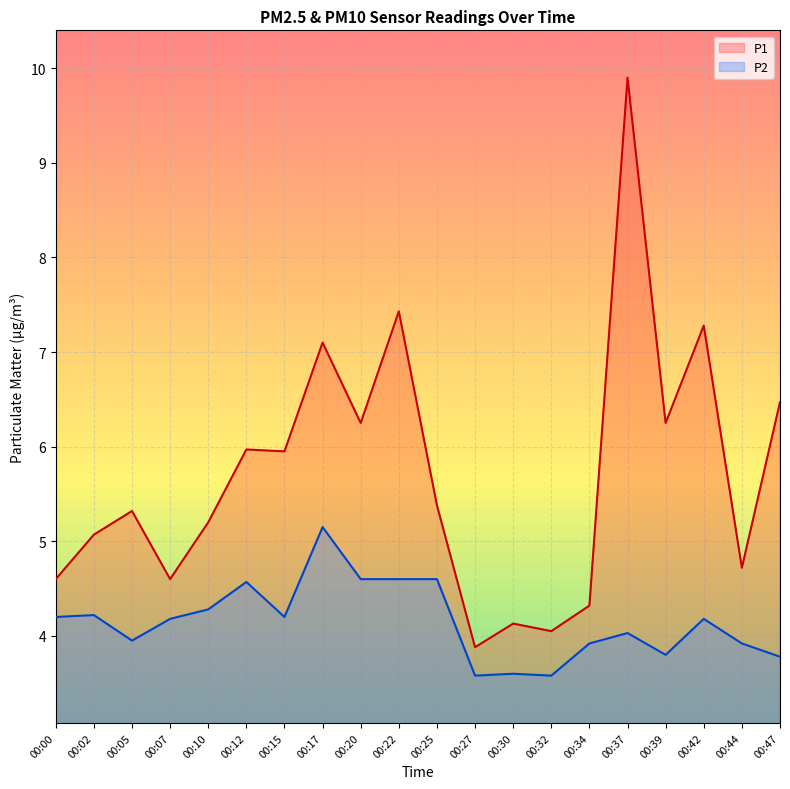

Reading left to right, extract all data points from this chart.

P1: 00:00=4.6	00:02=5.1	00:05=5.3	00:07=4.6	00:10=5.2	00:12=6.0	00:15=6.0	00:17=7.1	00:20=6.2	00:22=7.4	00:25=5.4	00:27=3.9	00:30=4.1	00:32=4.0	00:34=4.3	00:37=9.9	00:39=6.2	00:42=7.3	00:44=4.7	00:47=6.5
P2: 00:00=4.2	00:02=4.2	00:05=4.0	00:07=4.2	00:10=4.3	00:12=4.6	00:15=4.2	00:17=5.2	00:20=4.6	00:22=4.6	00:25=4.6	00:27=3.6	00:30=3.6	00:32=3.6	00:34=3.9	00:37=4.0	00:39=3.8	00:42=4.2	00:44=3.9	00:47=3.8